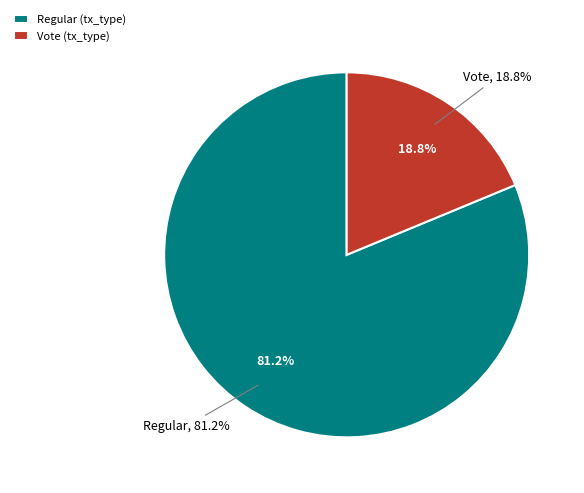

What is the majority slice?

Regular (io_index=13)